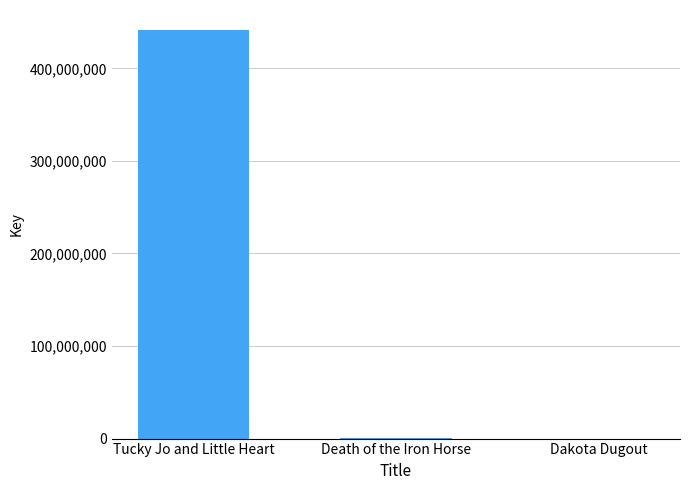

Which label corresponds to the largest value in the chart?

Tucky Jo and Little Heart